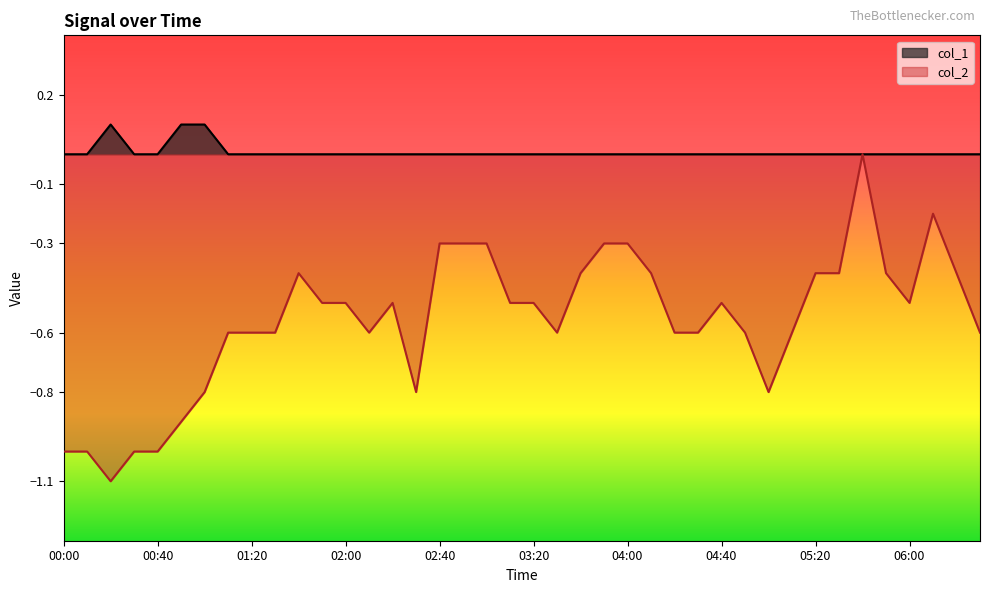

At which category is the sum across all series the highest?

05:40